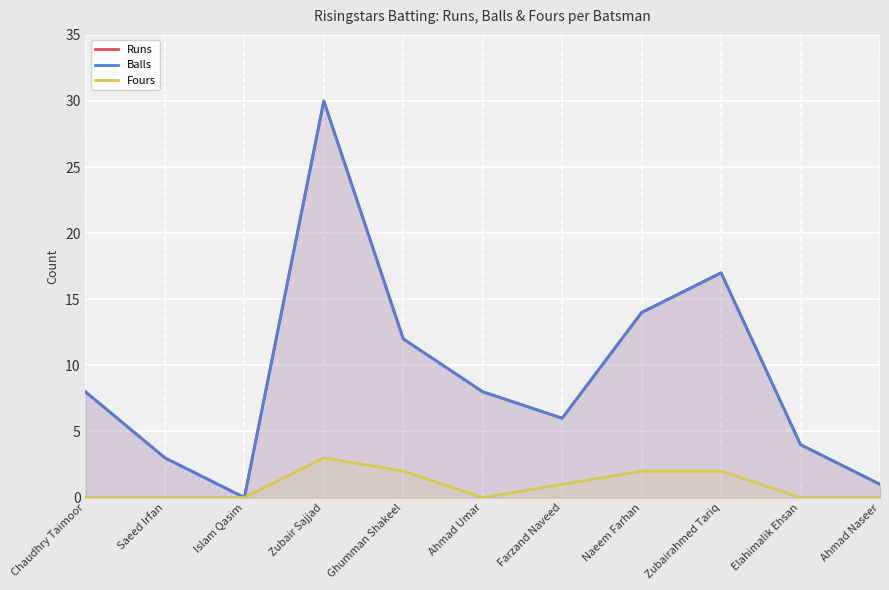

How many positive values does the Balls series have?

10